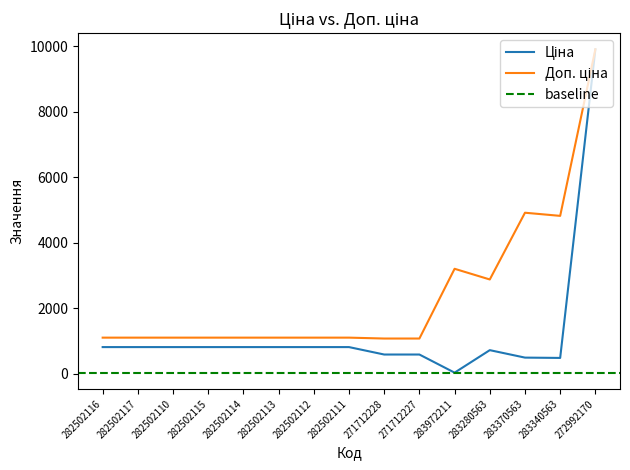

What is the label of the 2nd point from the left?

282502117